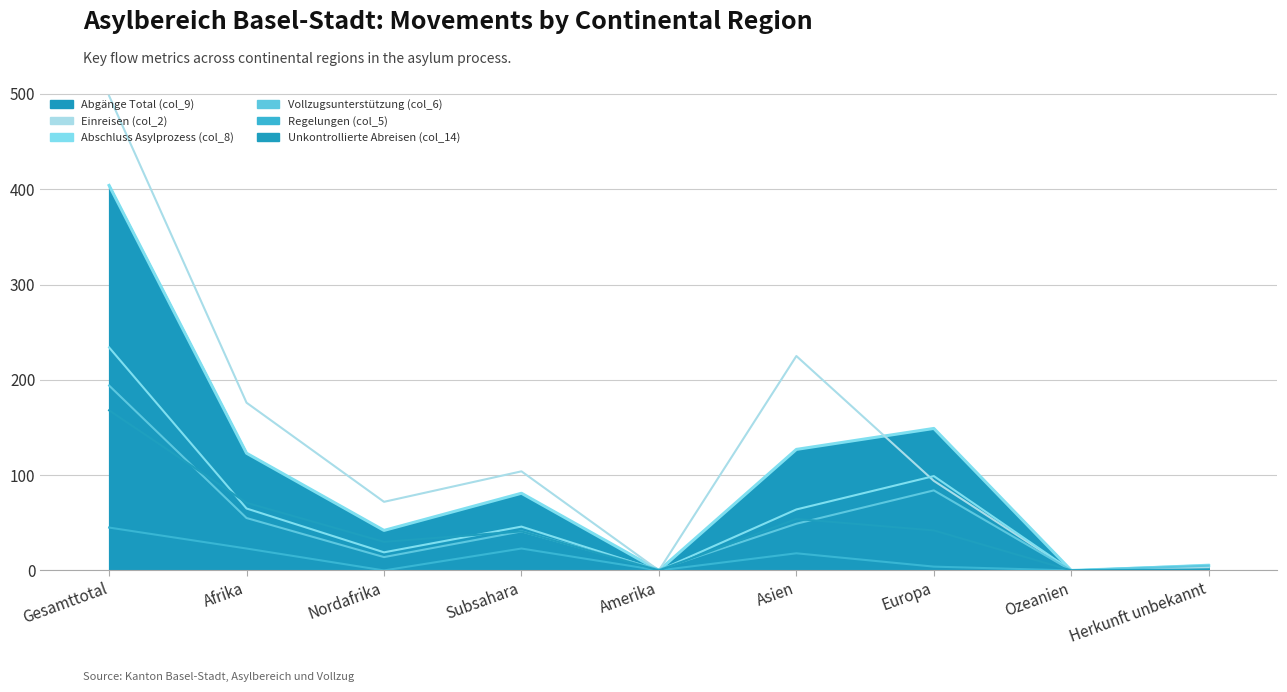

How many series are shown in this chart?

6